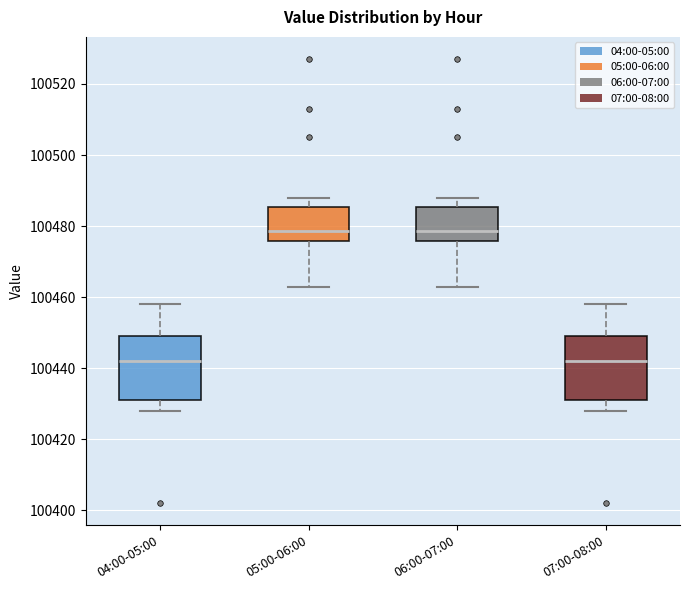

Reading left to right, transcribe this box plot: for each box, give where its median line is, the range the box spans, and where its two whiskers end, as read against the y-axis. The values are not printed on the chart, so give them approximately, as read against the axis.

04:00-05:00: median 100442, box 100432 to 100450, whiskers 100428 to 100458
05:00-06:00: median 100478, box 100476 to 100486, whiskers 100464 to 100488
06:00-07:00: median 100478, box 100476 to 100486, whiskers 100464 to 100488
07:00-08:00: median 100442, box 100432 to 100450, whiskers 100428 to 100458